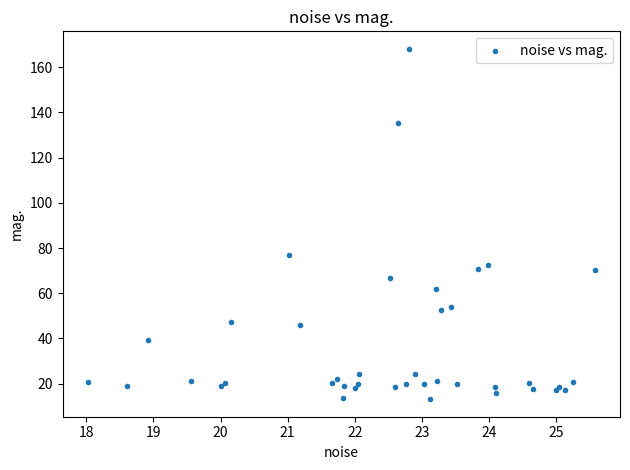

What Y value in the scatter plot is closest to 90?

76.8